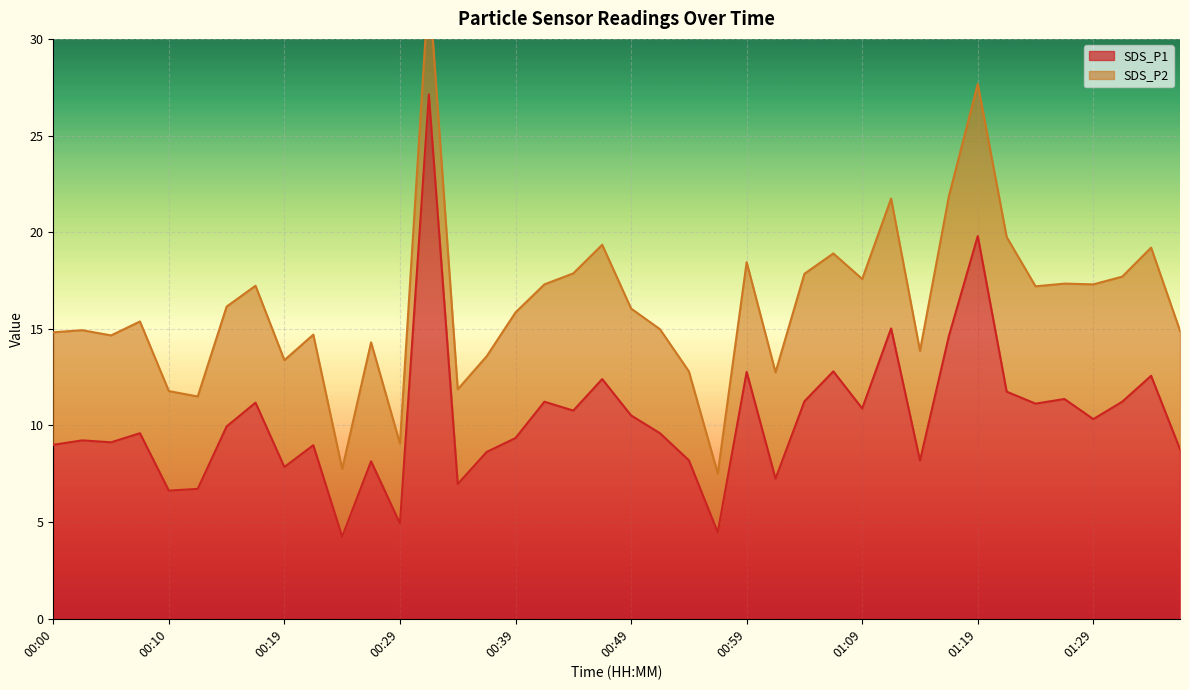

How many interior local peaks (higher than both neighbors) does the data have?

14